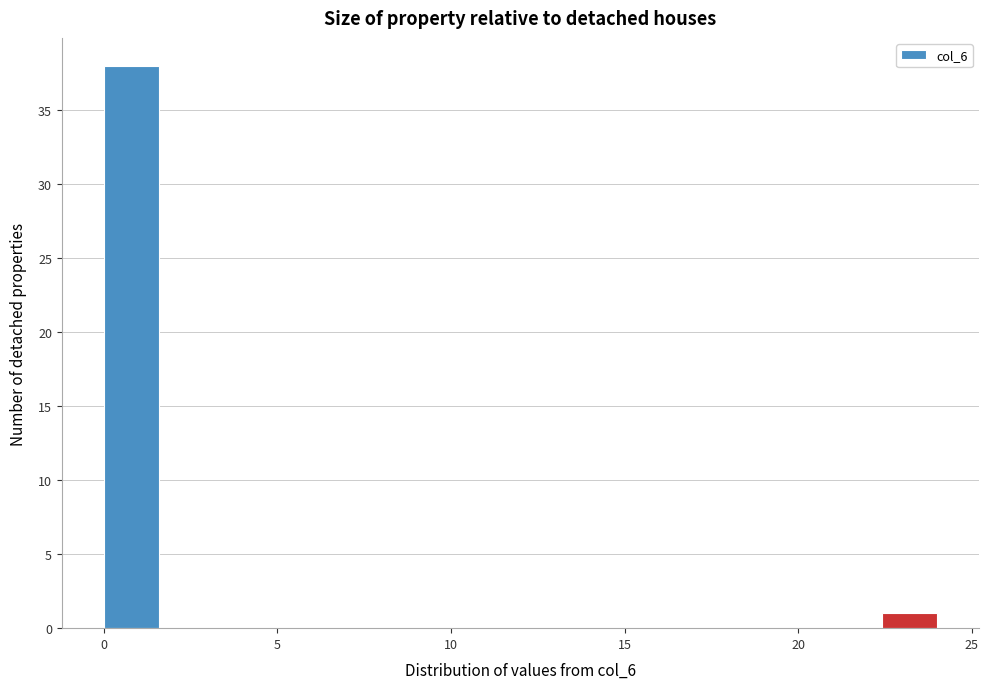

Around what value on the x-axis is the tallest bar? Give the approximate position of its centre, as read against the axis.

1.0